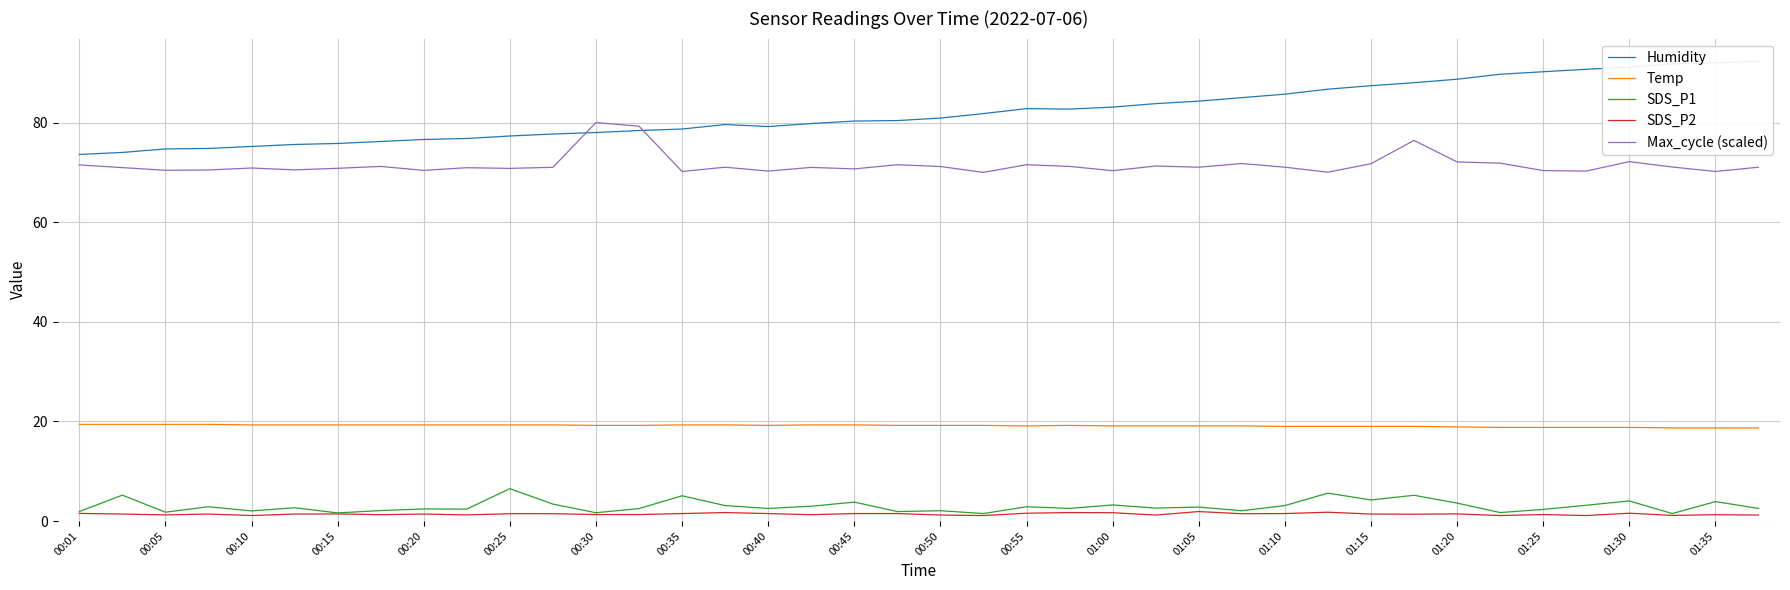

Is the value of SDS_P2 at 00:01 greater than the value of Max_cycle (scaled) at 01:10?

No